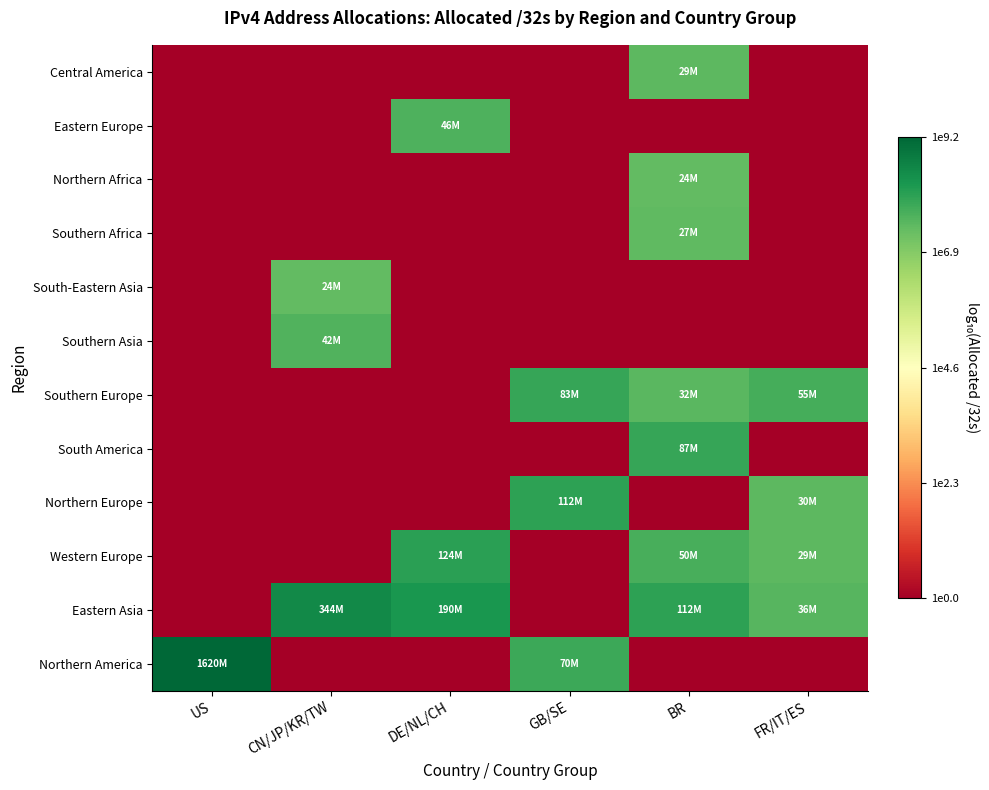

What is the maximum value shown in the chart?

9.2